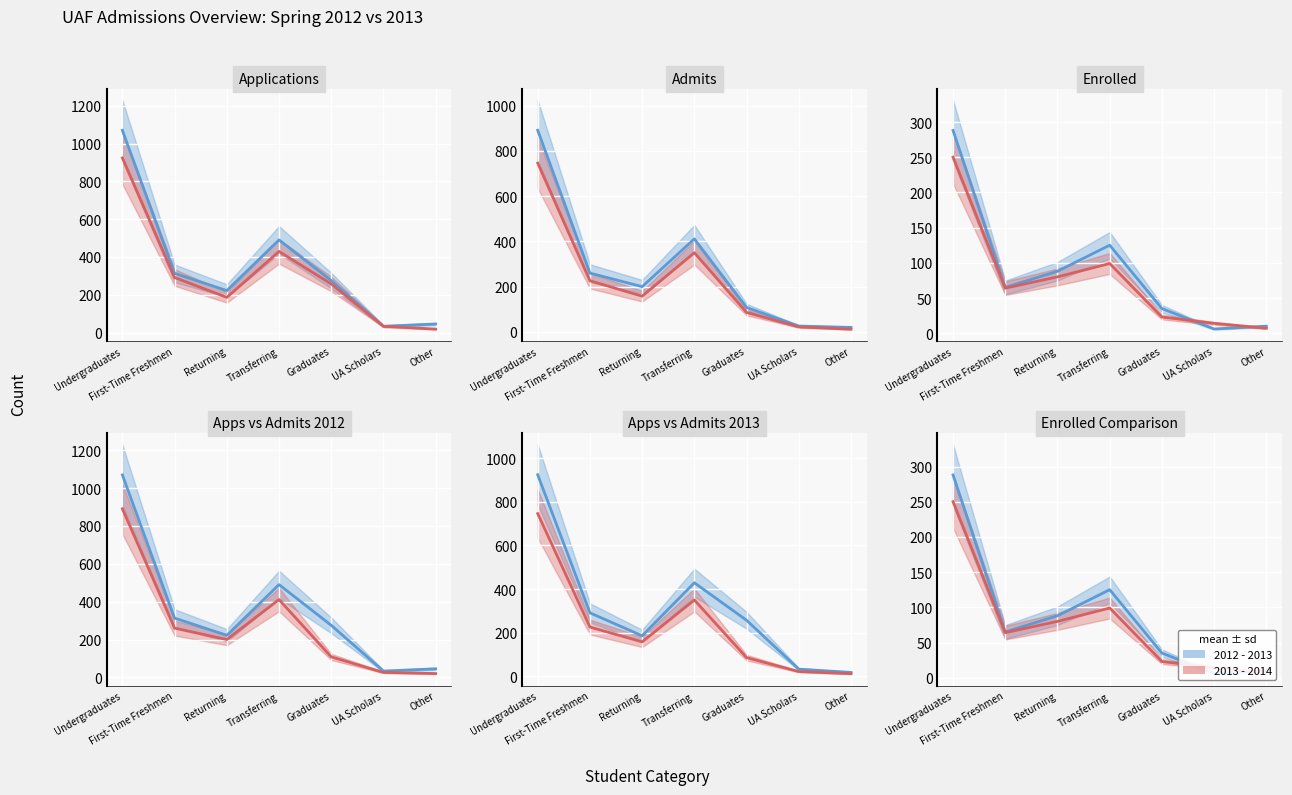

Which category has the highest value across all series?

Undergraduates